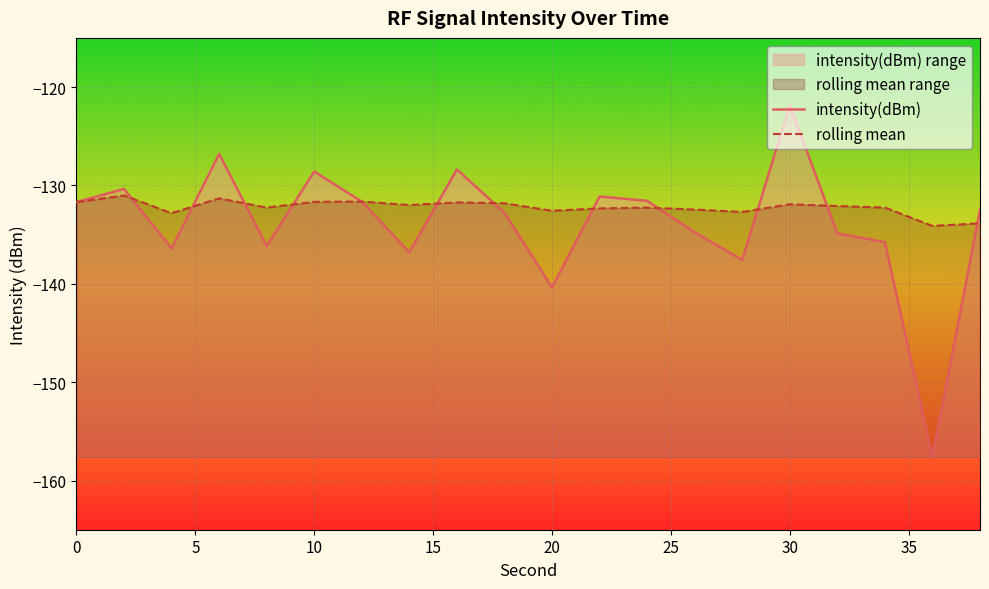

What is the sum of all intensity(dBm) values?

-2677.6